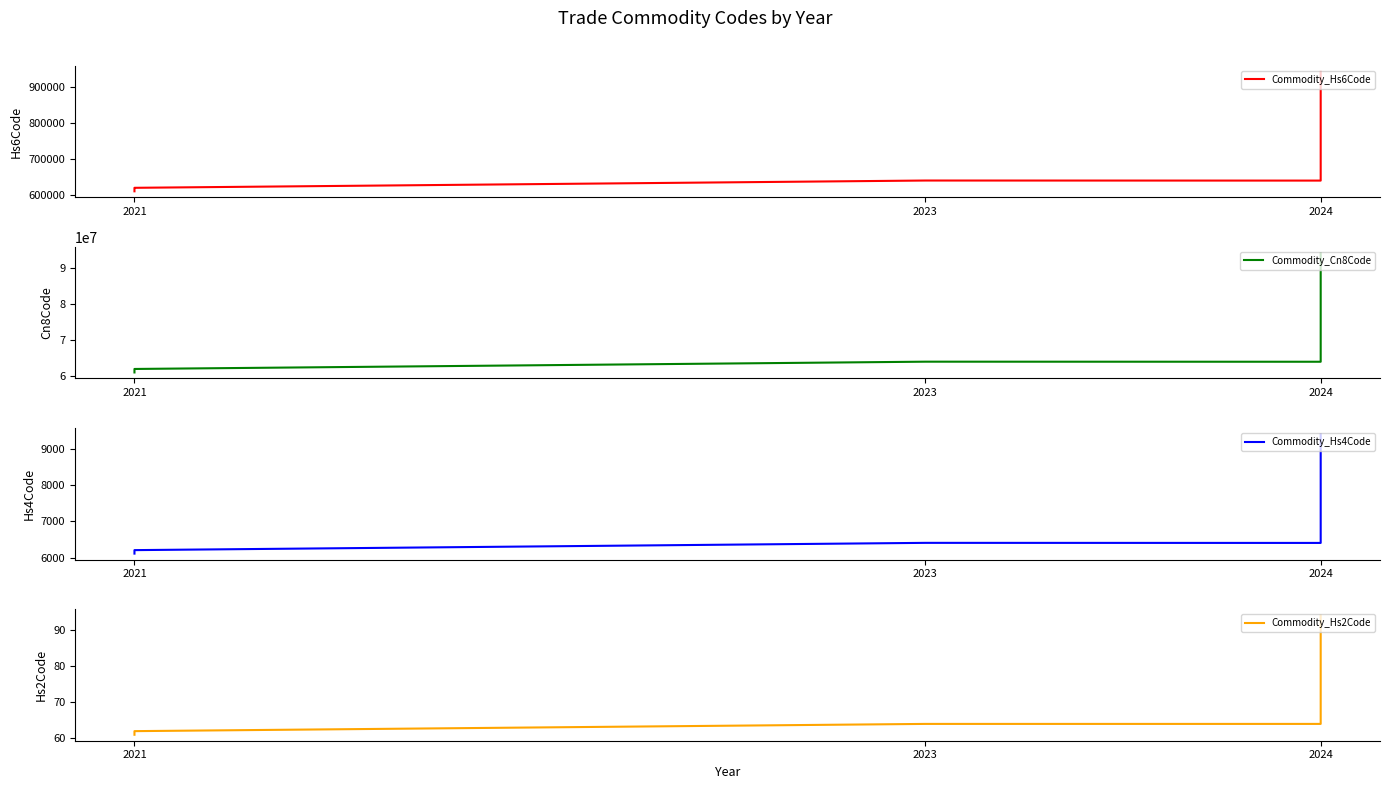

Is the value of Commodity_Hs6Code at 2024 greater than the value of Commodity_Hs4Code at 2021?

Yes